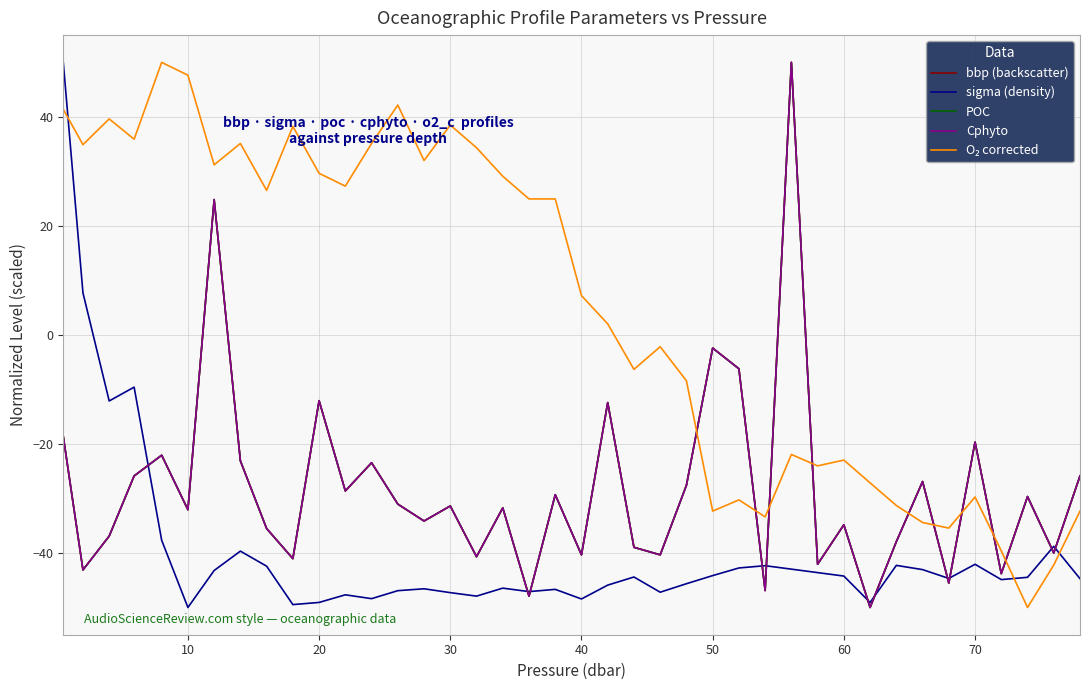

What is the maximum value for Cphyto?

50.0